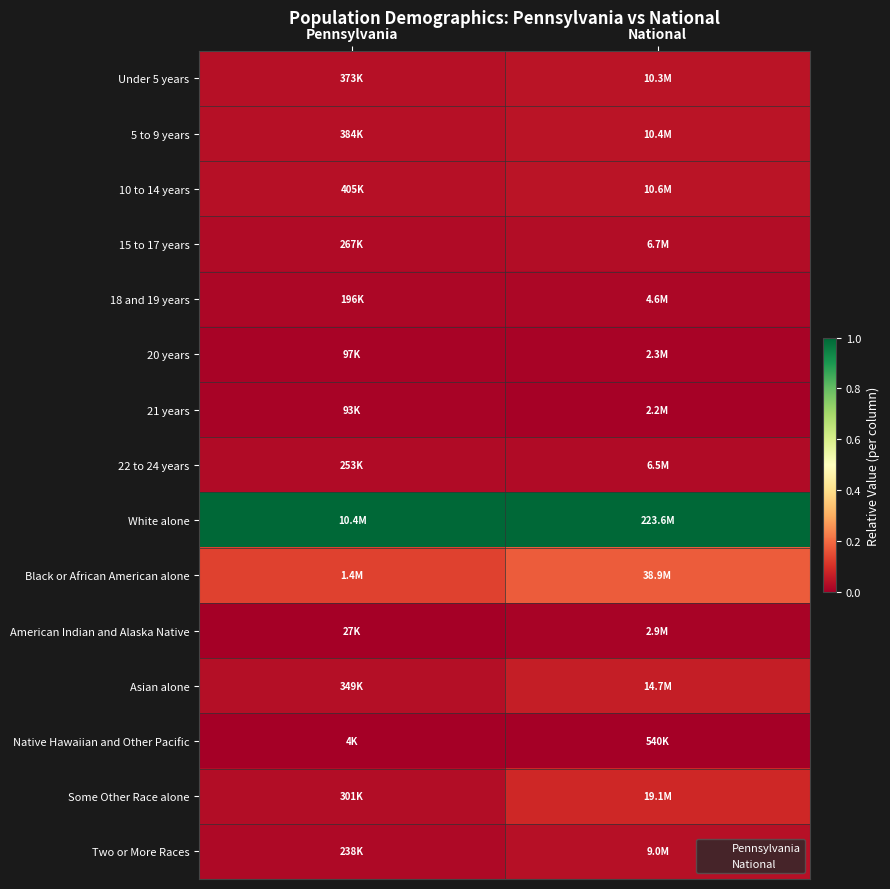

Reading left to right, transcribe all the data shown in this chart.

Under 5 years: Pennsylvania=0.0	National=0.0
5 to 9 years: Pennsylvania=0.0	National=0.0
10 to 14 years: Pennsylvania=0.0	National=0.0
15 to 17 years: Pennsylvania=0.0	National=0.0
18 and 19 years: Pennsylvania=0.0	National=0.0
20 years: Pennsylvania=0.0	National=0.0
21 years: Pennsylvania=0.0	National=0.0
22 to 24 years: Pennsylvania=0.0	National=0.0
White alone: Pennsylvania=1.0	National=1.0
Black or African American alone: Pennsylvania=0.1	National=0.2
American Indian and Alaska Native: Pennsylvania=0.0	National=0.0
Asian alone: Pennsylvania=0.0	National=0.1
Native Hawaiian and Other Pacific: Pennsylvania=0.0	National=0.0
Some Other Race alone: Pennsylvania=0.0	National=0.1
Two or More Races: Pennsylvania=0.0	National=0.0